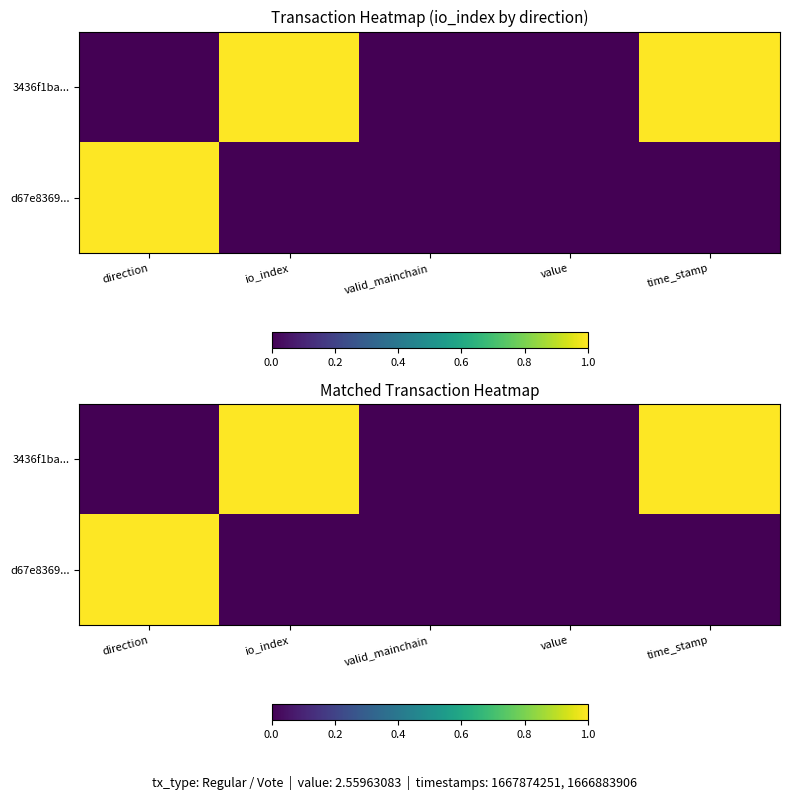

What is the maximum value shown in the chart?

1